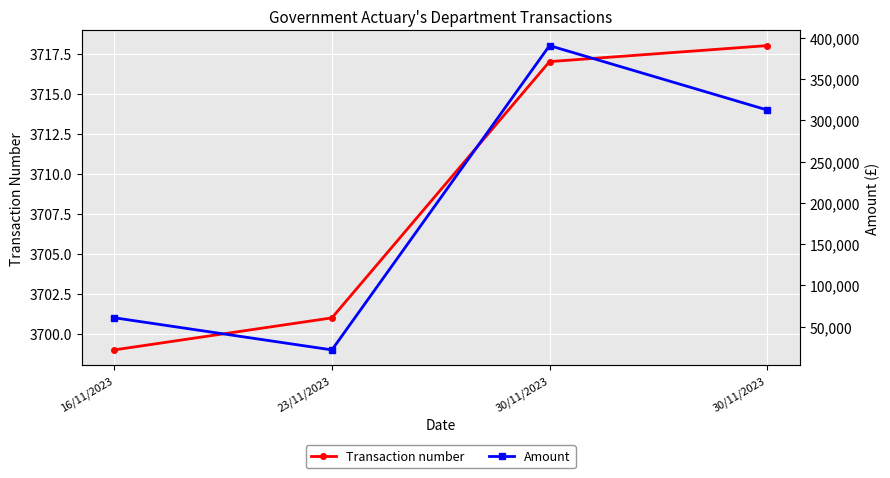

Rank the series by their average value, from lowest to highest.

Transaction number, Amount